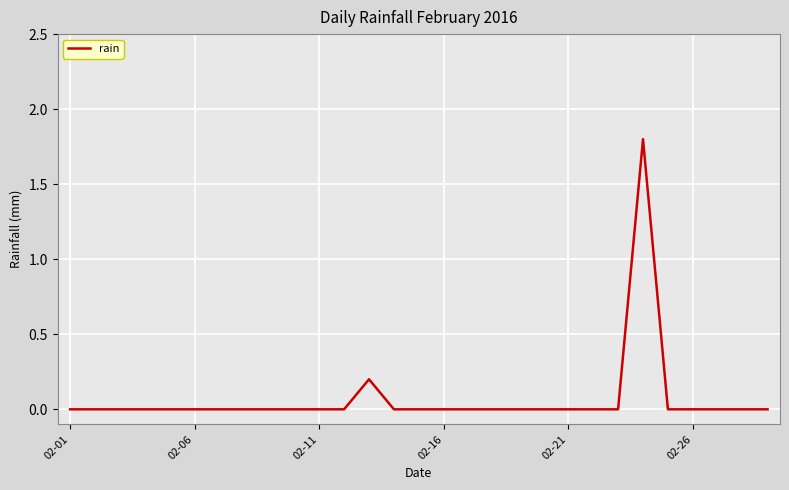

What is the difference between the maximum and minimum values?

1.8